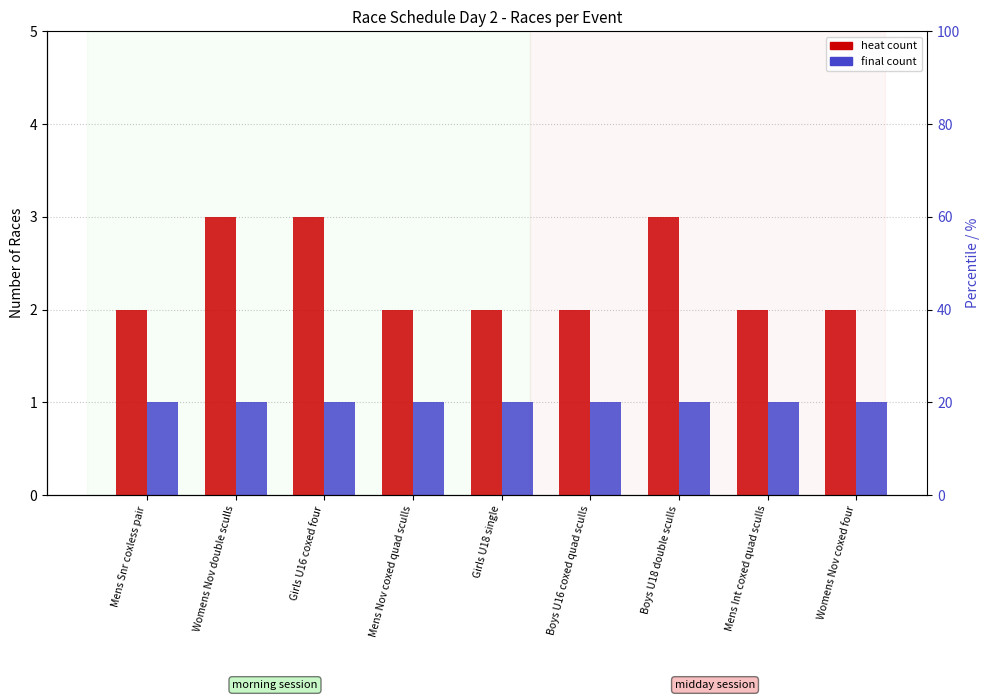

Which category has the highest value in the final series?

Mens Snr coxless pair